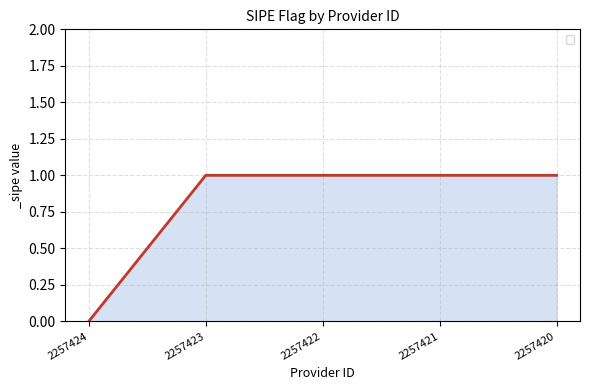

True or false: the data has more than 2 interior local peaks.

False